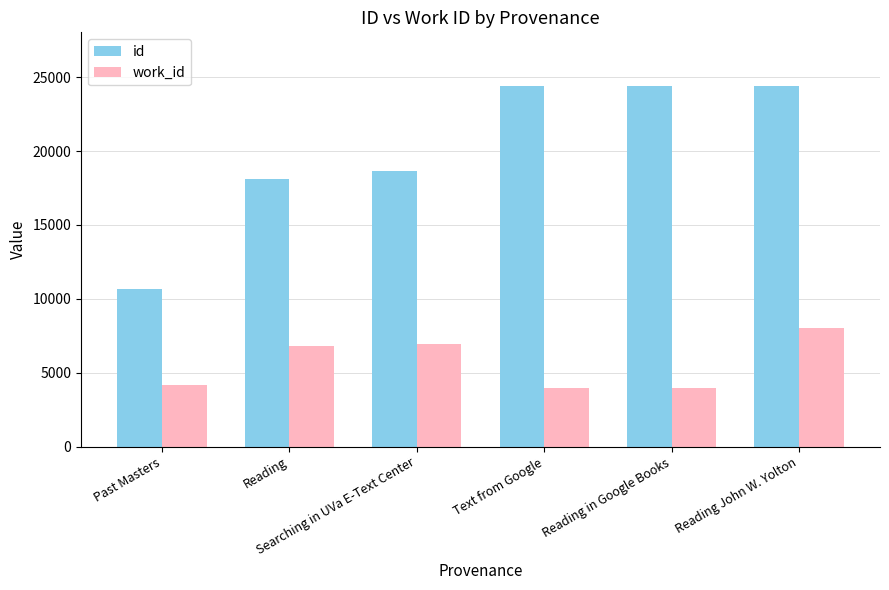

What is the value of the work_id bar at the 3rd from the left?

6934